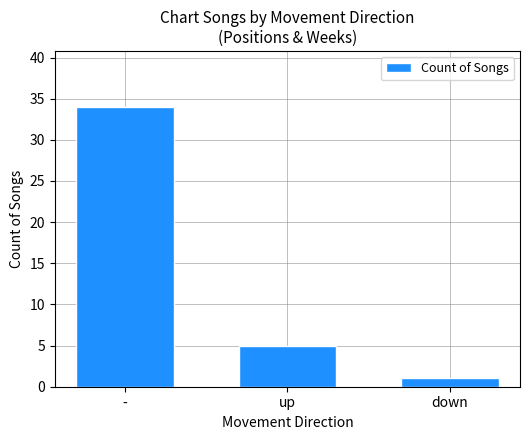

The value at - is 34. True or false?

True